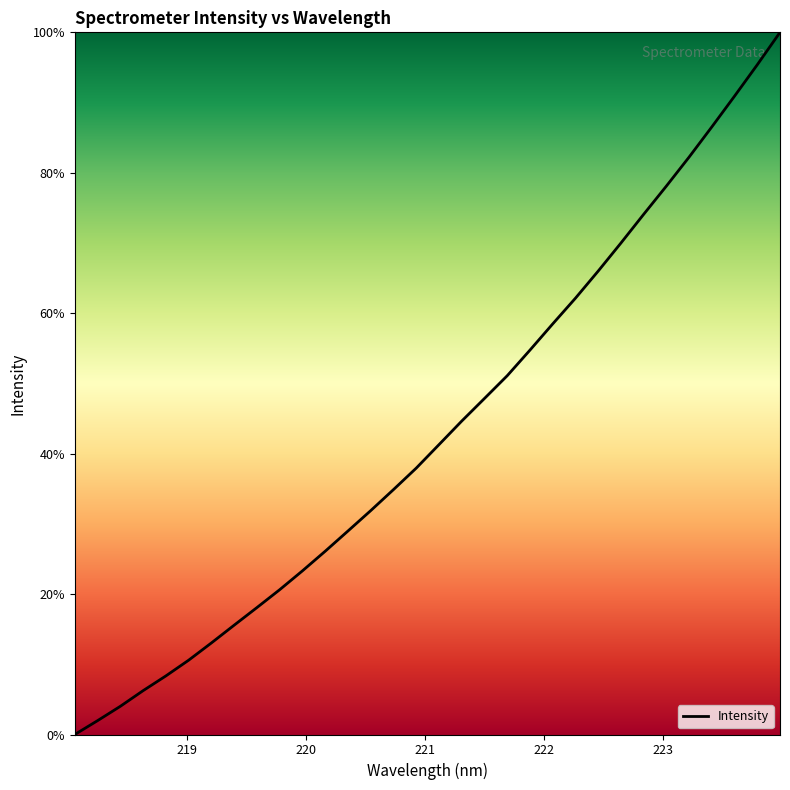

Count the number of categories in the chart.

32